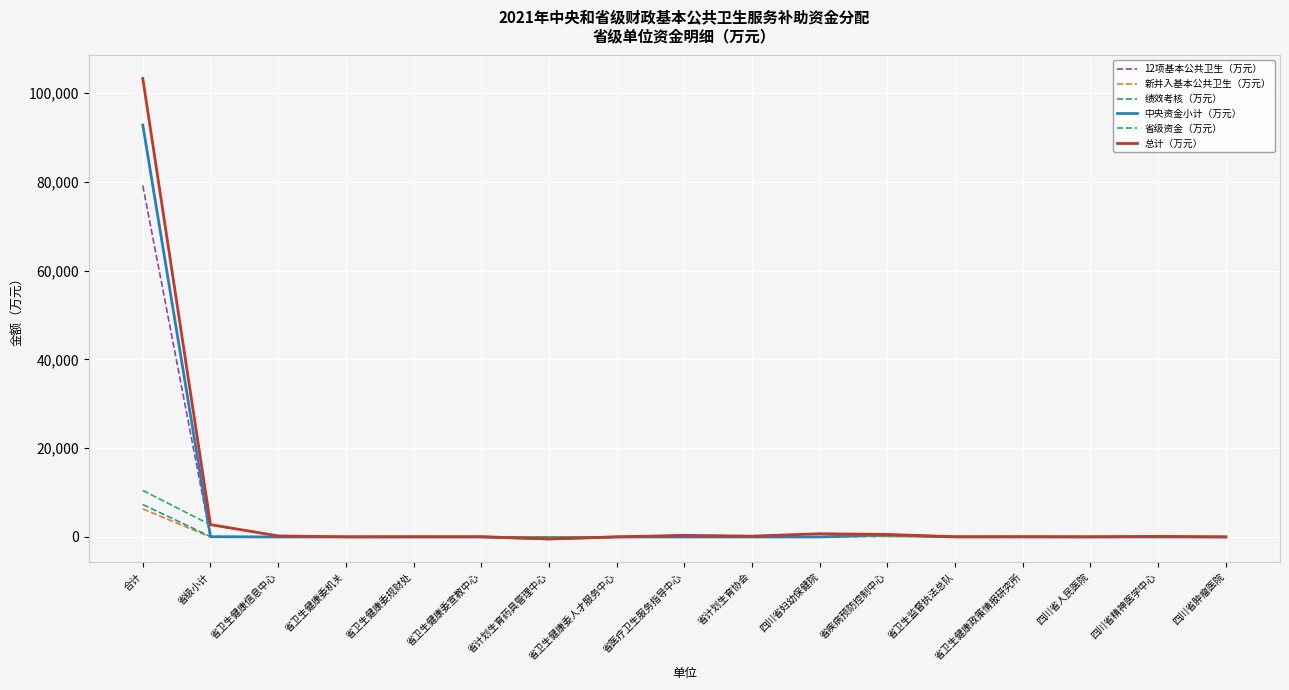

Is it true that 省级资金（万元） equals 0.0 at 省计划生育药具管理中心?

True